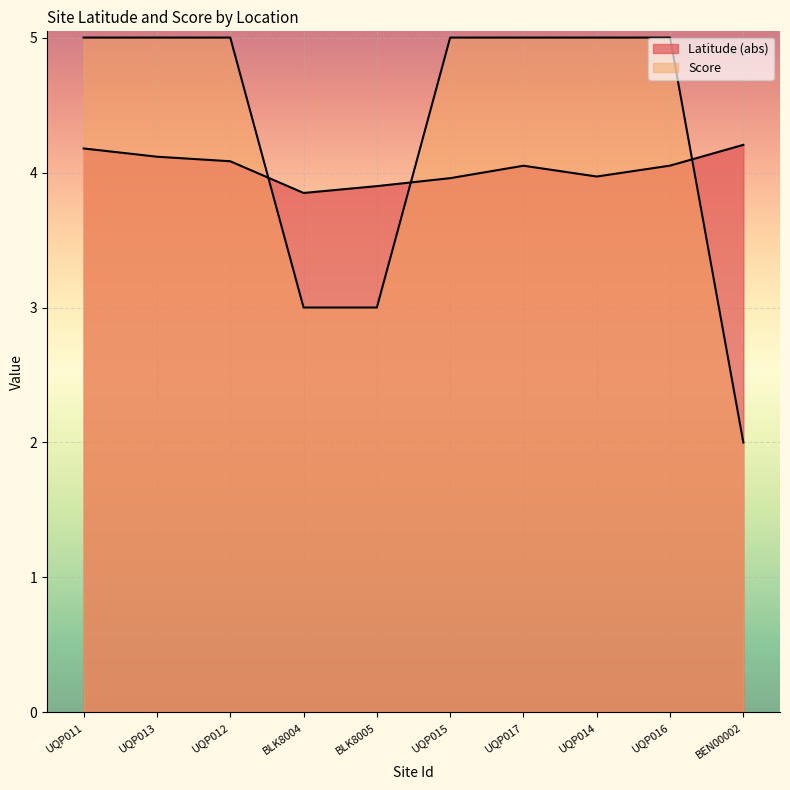

After their last crossing, which series has the higher values: Latitude or Score?

Latitude